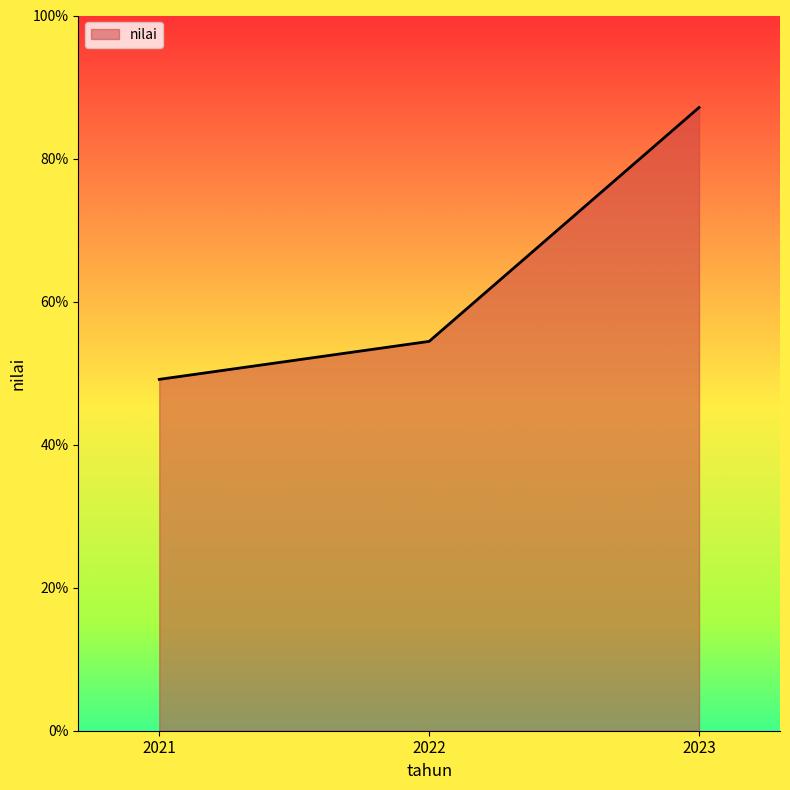

Is it true that the value at 2021 is 82.6?

False